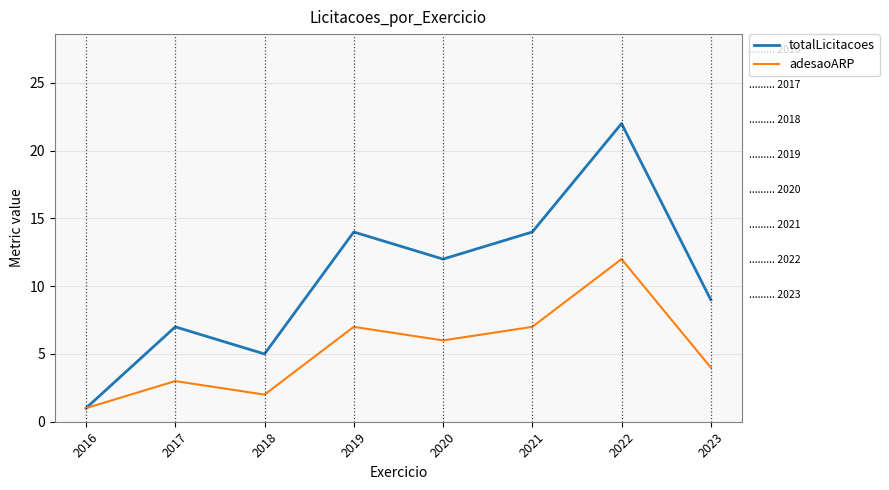

Does the chart display data point markers on the line(s)?

No